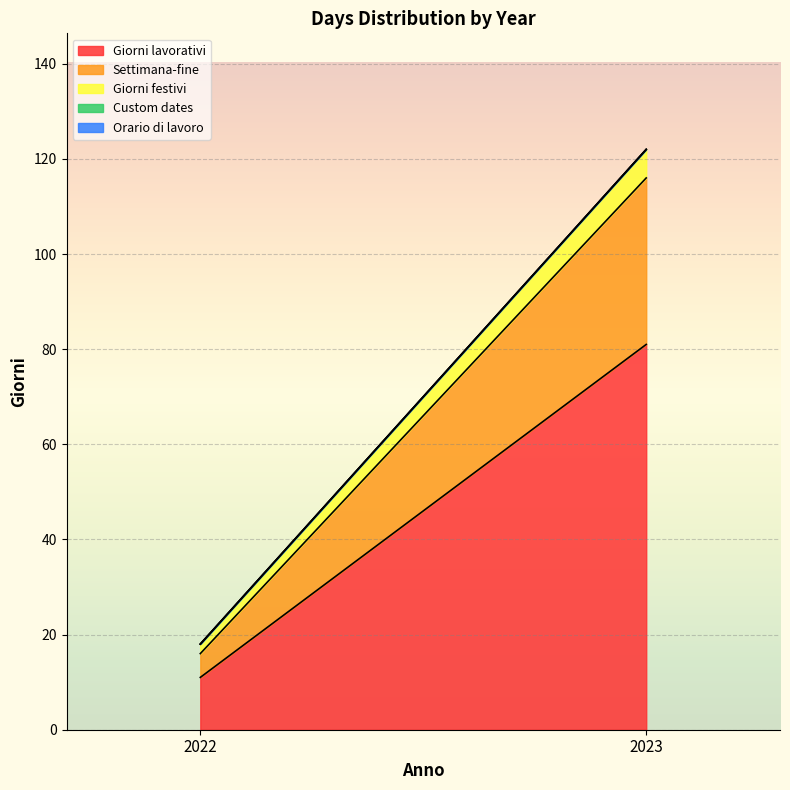

How many lines are shown in the chart?

5